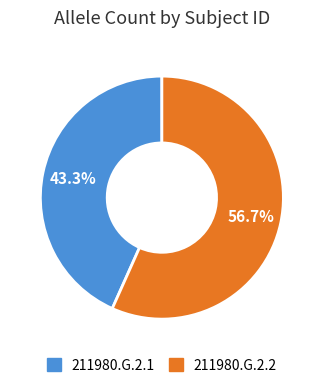

To the nearest percent, what percentage of the pie is 211980.G.2.1?

43%